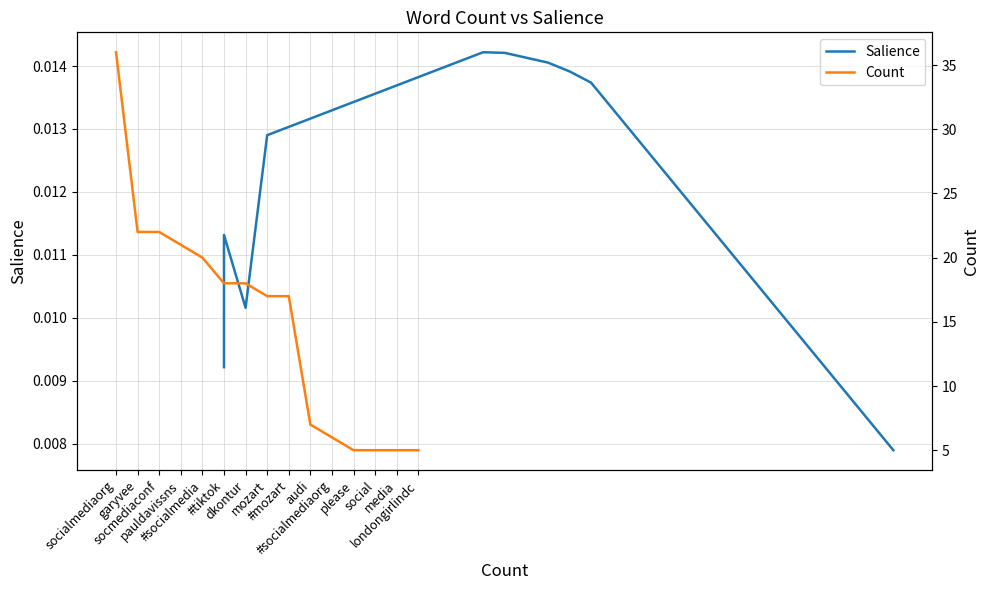

Rank the categories by Salience value from lowest to highest.

socialmediaorg, londongirlindc, social, media, #socialmediaorg, please, audi, garyvee, socmediaconf, pauldavissns, #socialmedia, #tiktok, dkontur, mozart, #mozart